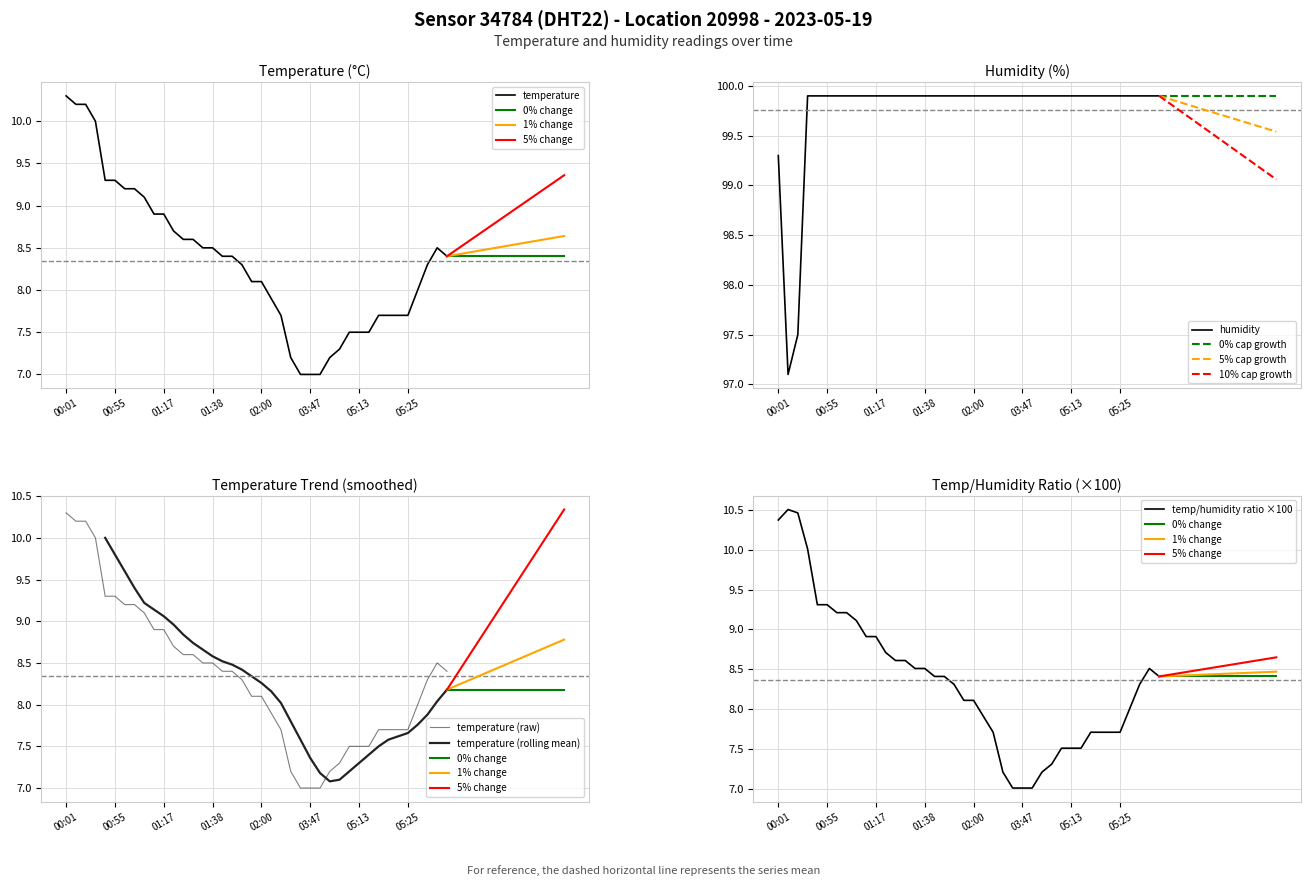

Reading left to right, list all the values displayed in this chart.

temperature: 00:01=10.3	00:06=10.2	00:11=10.2	00:16=10.0	00:52=9.3	00:55=9.3	00:57=9.2	01:00=9.2	01:05=9.1	01:12=8.9	01:17=8.9	01:28=8.7	01:30=8.6	01:33=8.6	01:35=8.5	01:38=8.5	01:40=8.4	01:45=8.4	01:47=8.3	01:58=8.1	02:00=8.1	02:12=7.9	02:14=7.7	03:20=7.2	03:45=7.0	03:47=7.0	04:33=7.0	04:46=7.2	04:55=7.3	05:10=7.5	05:13=7.5	05:15=7.5	05:18=7.7	05:20=7.7	05:22=7.7	05:25=7.7	05:35=8.0	05:47=8.3	05:49=8.5	05:52=8.4
humidity: 00:01=99.3	00:06=97.1	00:11=97.5	00:16=99.9	00:52=99.9	00:55=99.9	00:57=99.9	01:00=99.9	01:05=99.9	01:12=99.9	01:17=99.9	01:28=99.9	01:30=99.9	01:33=99.9	01:35=99.9	01:38=99.9	01:40=99.9	01:45=99.9	01:47=99.9	01:58=99.9	02:00=99.9	02:12=99.9	02:14=99.9	03:20=99.9	03:45=99.9	03:47=99.9	04:33=99.9	04:46=99.9	04:55=99.9	05:10=99.9	05:13=99.9	05:15=99.9	05:18=99.9	05:20=99.9	05:22=99.9	05:25=99.9	05:35=99.9	05:47=99.9	05:49=99.9	05:52=99.9